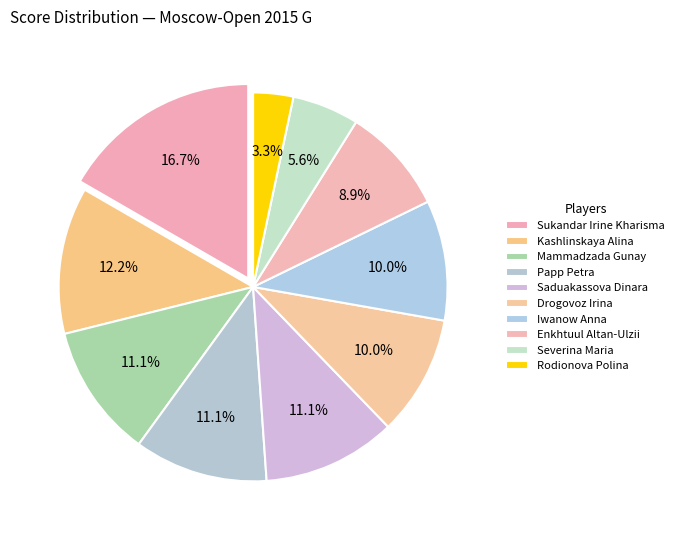

Is there any slice that represents more than half of the pie?

No